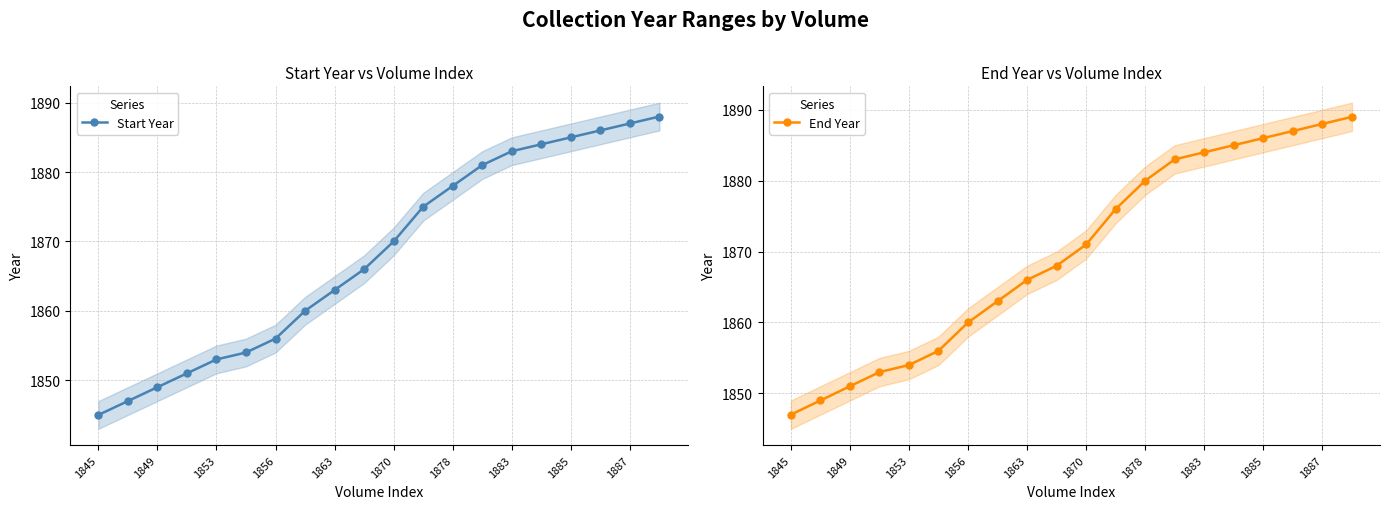

How many data points in End Year are above 1871?

9